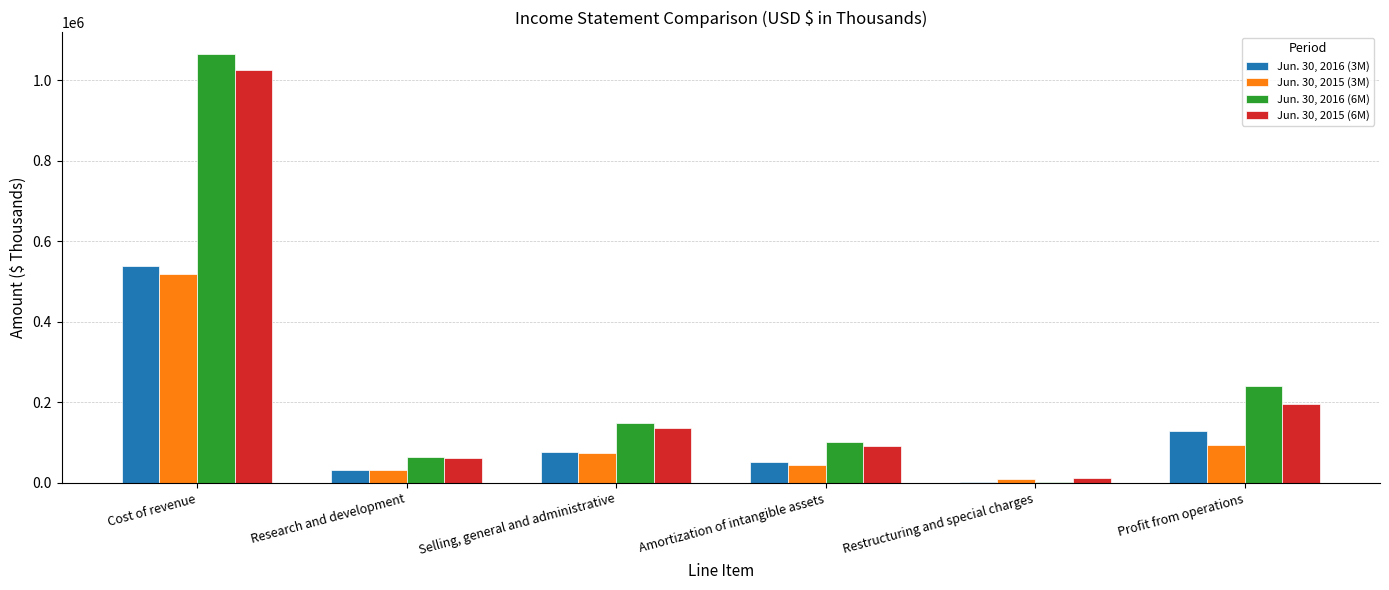

Reading left to right, what are all the values shown in this chart?

Jun. 30, 2016 (3M): Cost of revenue=537441	Research and development=32288	Selling, general and administrative=77660	Amortization of intangible assets=50563	Restructuring and special charges=1475	Profit from operations=128118
Jun. 30, 2015 (3M): Cost of revenue=517875	Research and development=31242	Selling, general and administrative=73008	Amortization of intangible assets=45075	Restructuring and special charges=10089	Profit from operations=93156
Jun. 30, 2016 (6M): Cost of revenue=1065819	Research and development=63639	Selling, general and administrative=149591	Amortization of intangible assets=101010	Restructuring and special charges=2330	Profit from operations=241705
Jun. 30, 2015 (6M): Cost of revenue=1024508	Research and development=61978	Selling, general and administrative=137404	Amortization of intangible assets=90884	Restructuring and special charges=10809	Profit from operations=195547